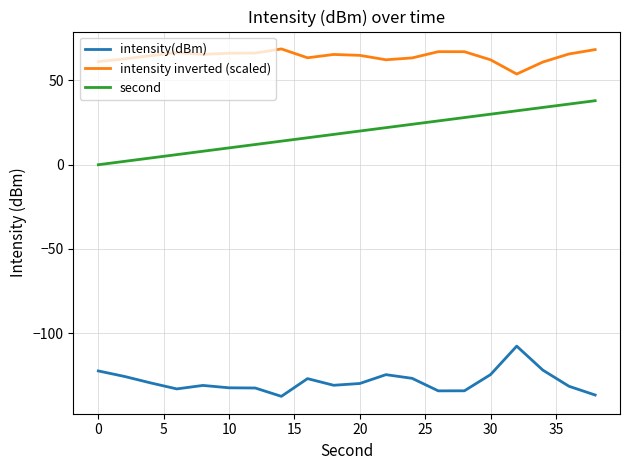

What is the greatest value displayed?

68.7